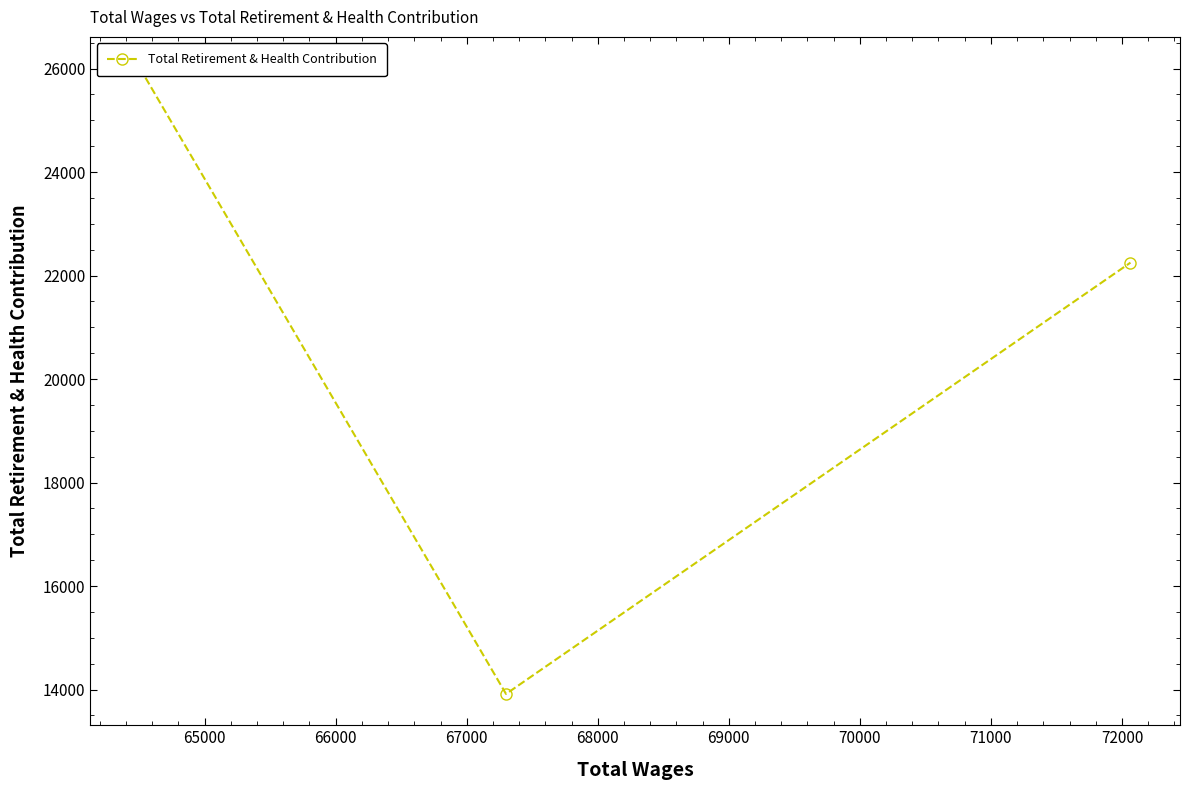

What is the difference between the maximum and minimum values?

12094